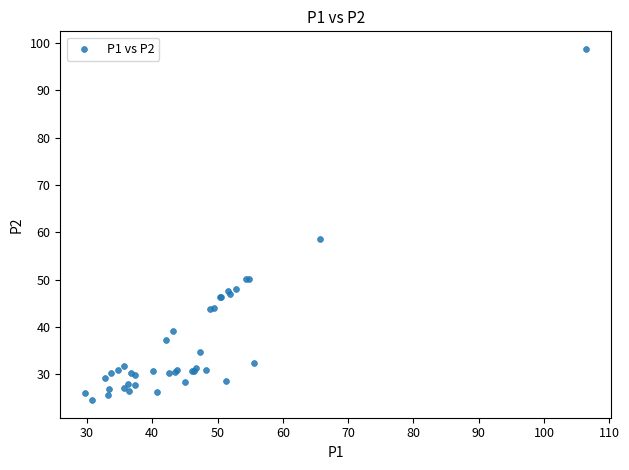

What Y value in the scatter plot is closest to 61?

58.6